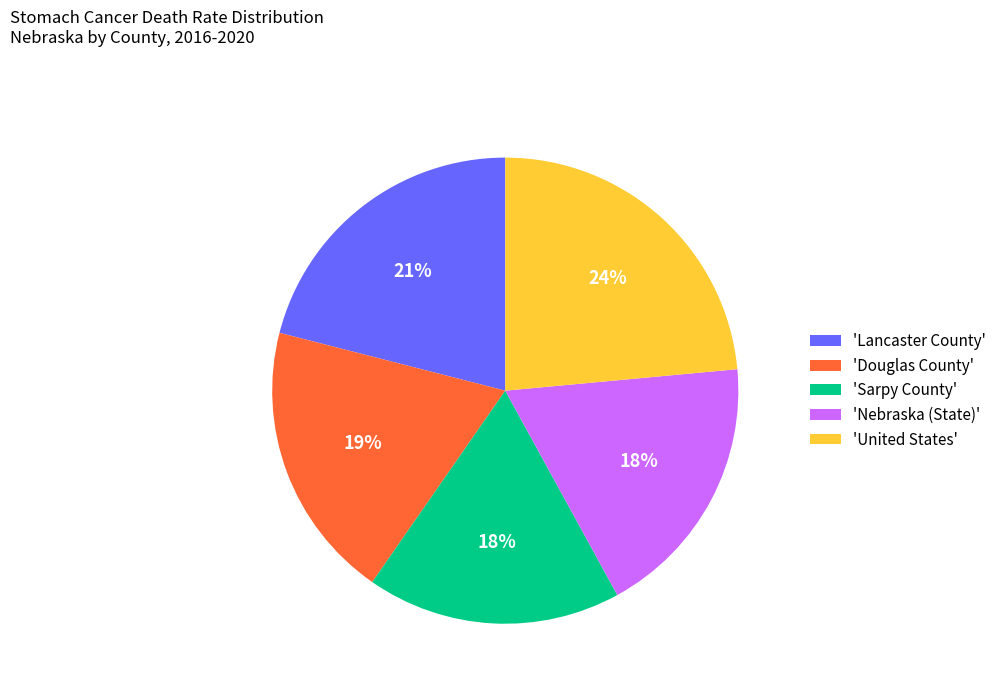

Is there a majority slice in this chart?

No